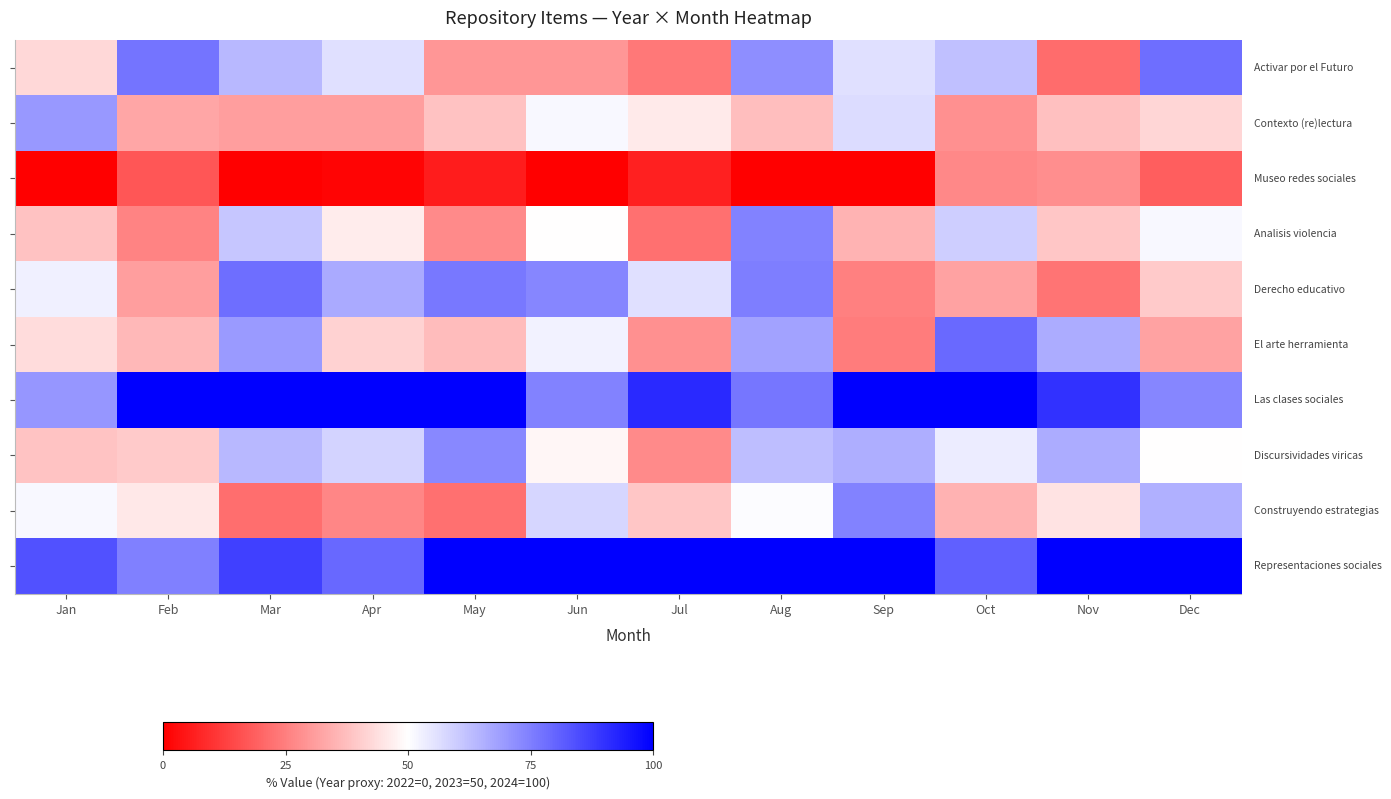

Between Jul and May, which is larger?

May